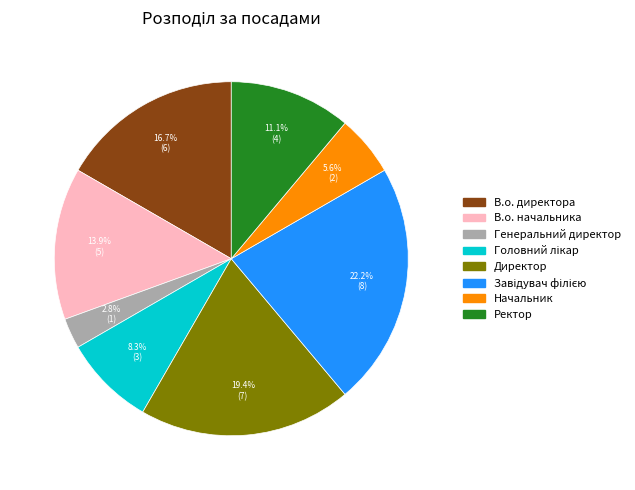

True or false: Начальник accounts for 6% of the total.

True